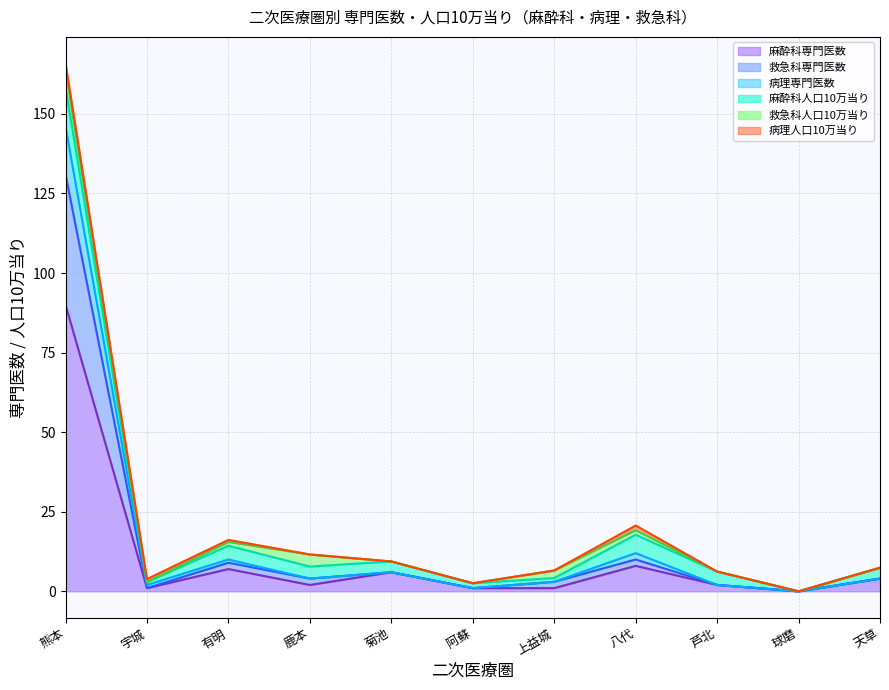

What is the value of the 麻酔科専門医数 point at the 9th from the left?

2